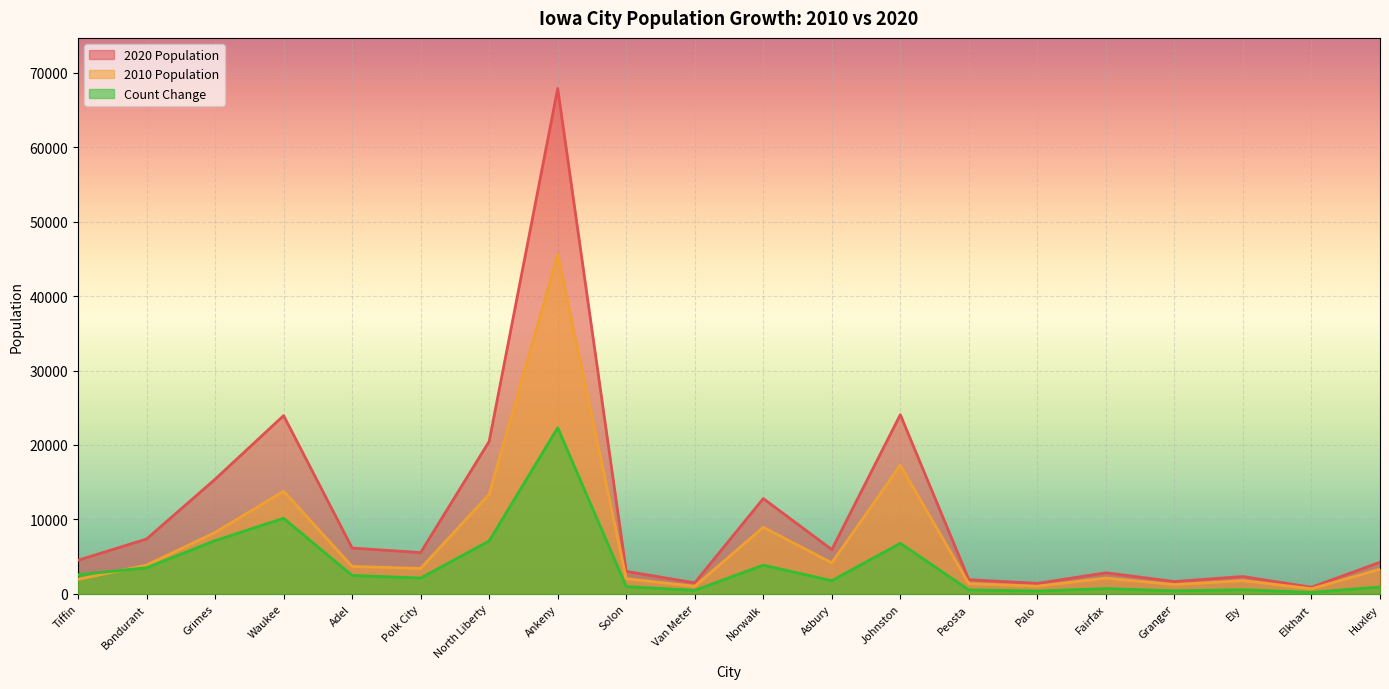

What is the total value across all series at Asbury?

11886